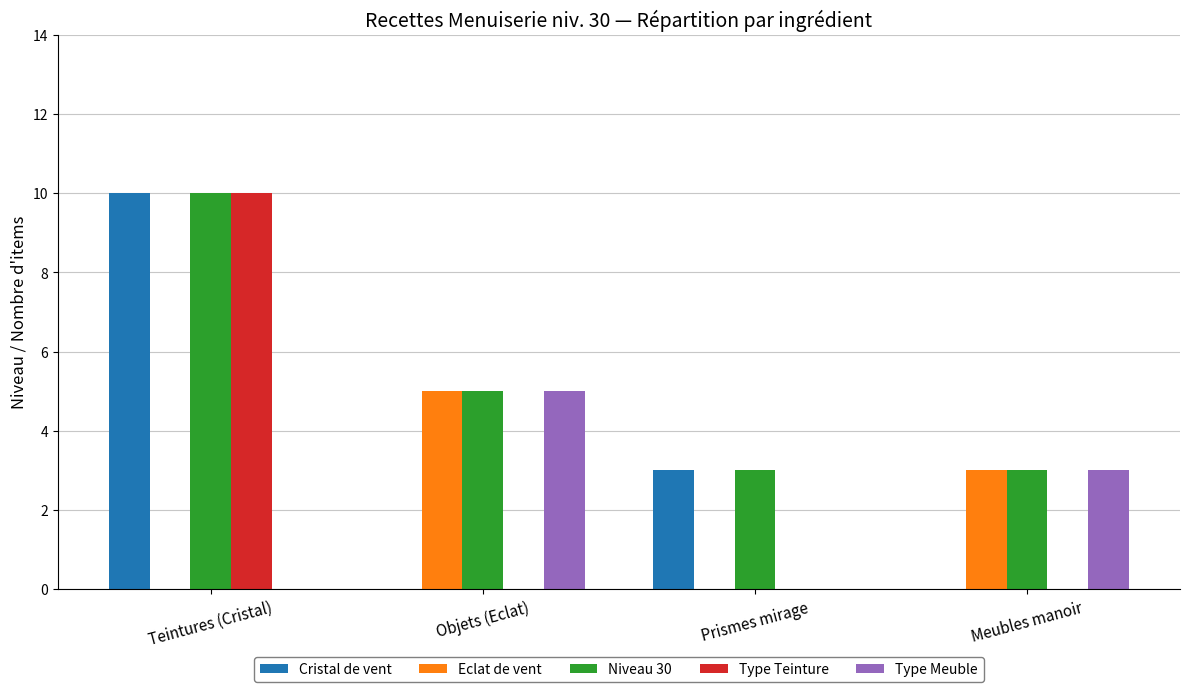

What is the highest value of the Niveau 30 series?

10